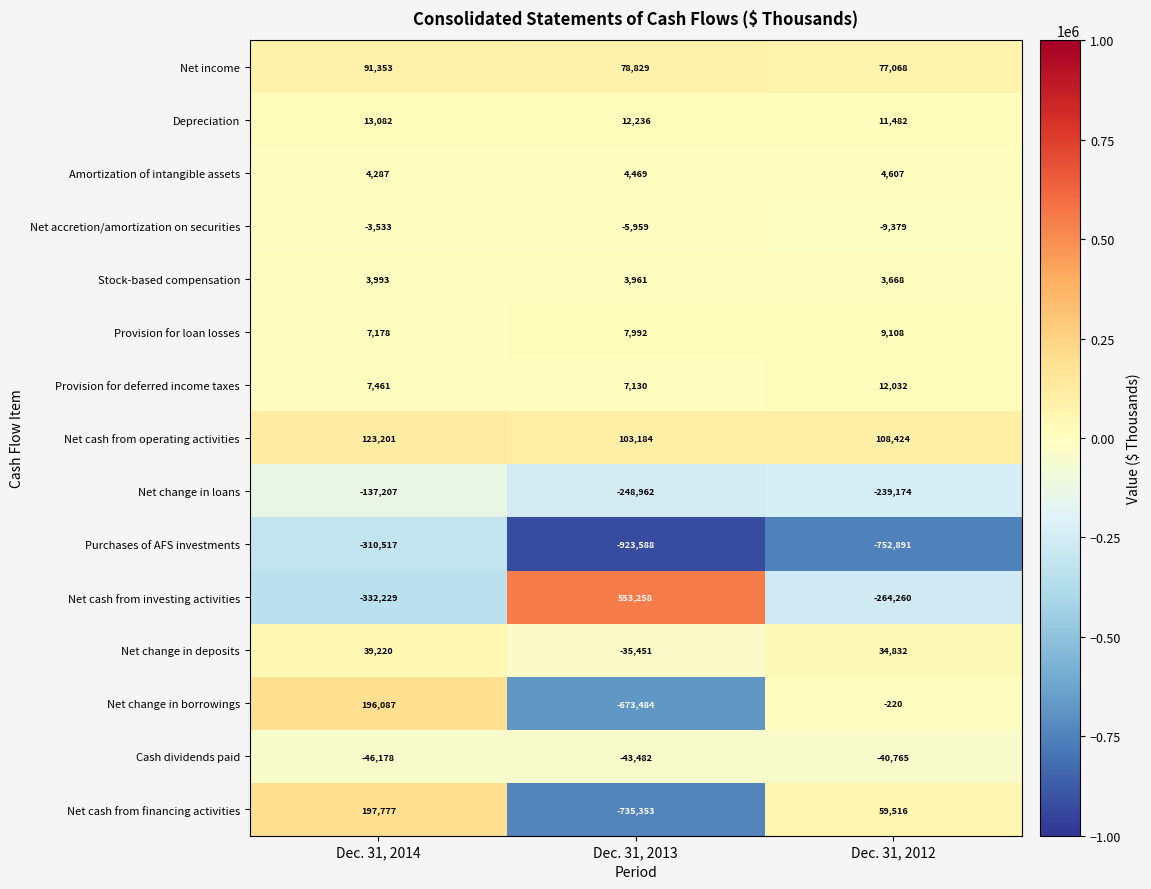

What is the spread (max minus min) of values at Dec. 31, 2012?

861315